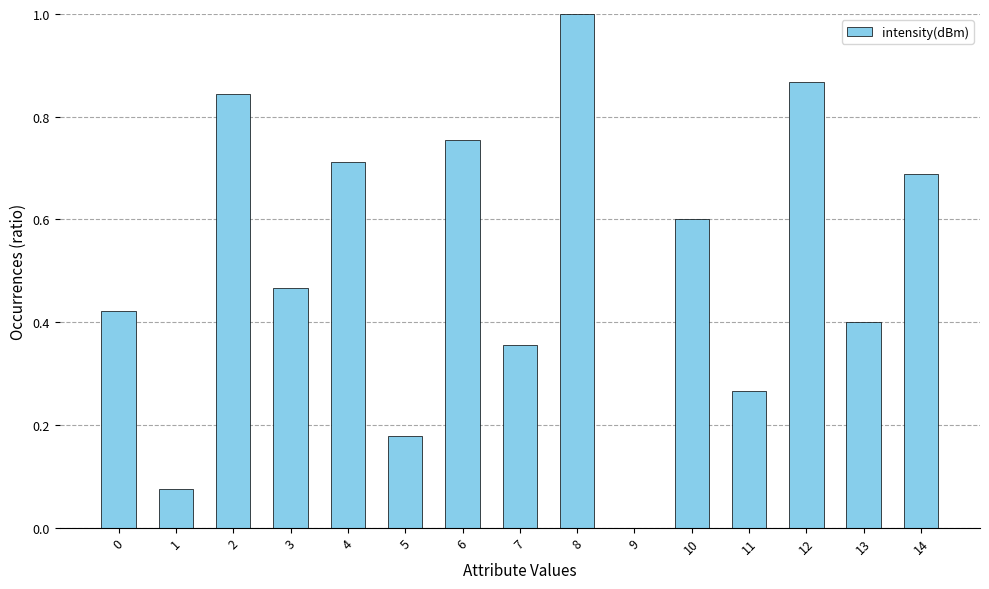

How many values are above zero?

14